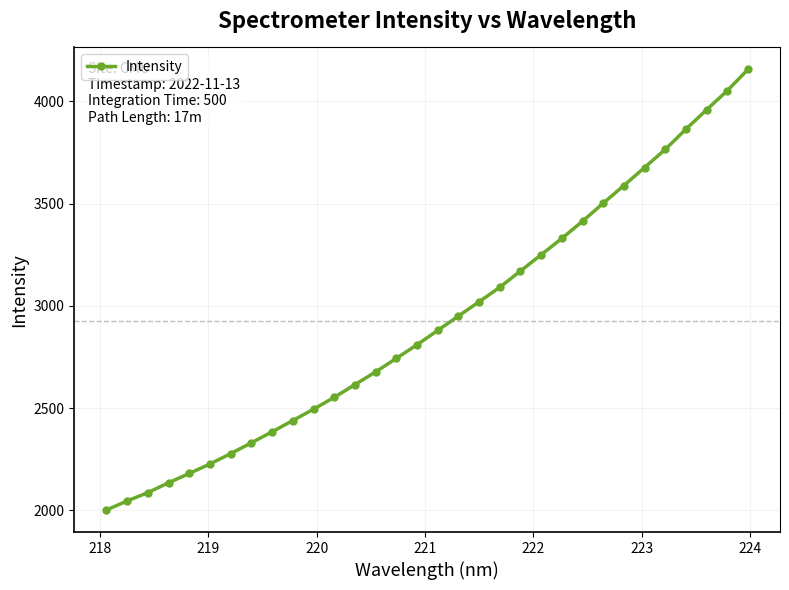

True or false: the data has more than 2 interior local peaks.

False